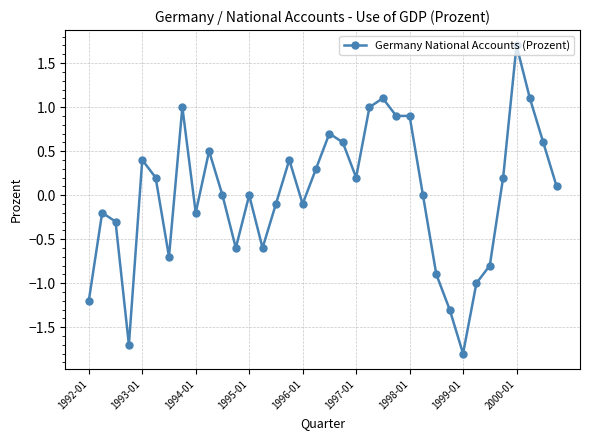

What is the minimum value shown in the chart?

-1.8